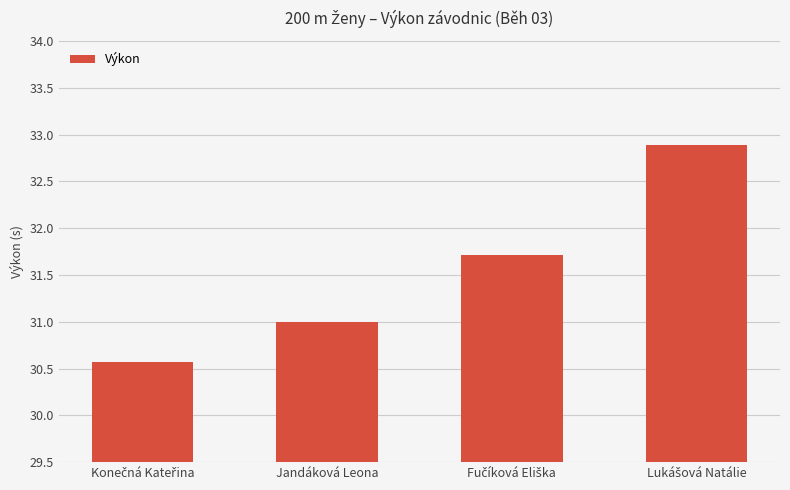

Where is the data nearest to the value 31?

Jandáková Leona